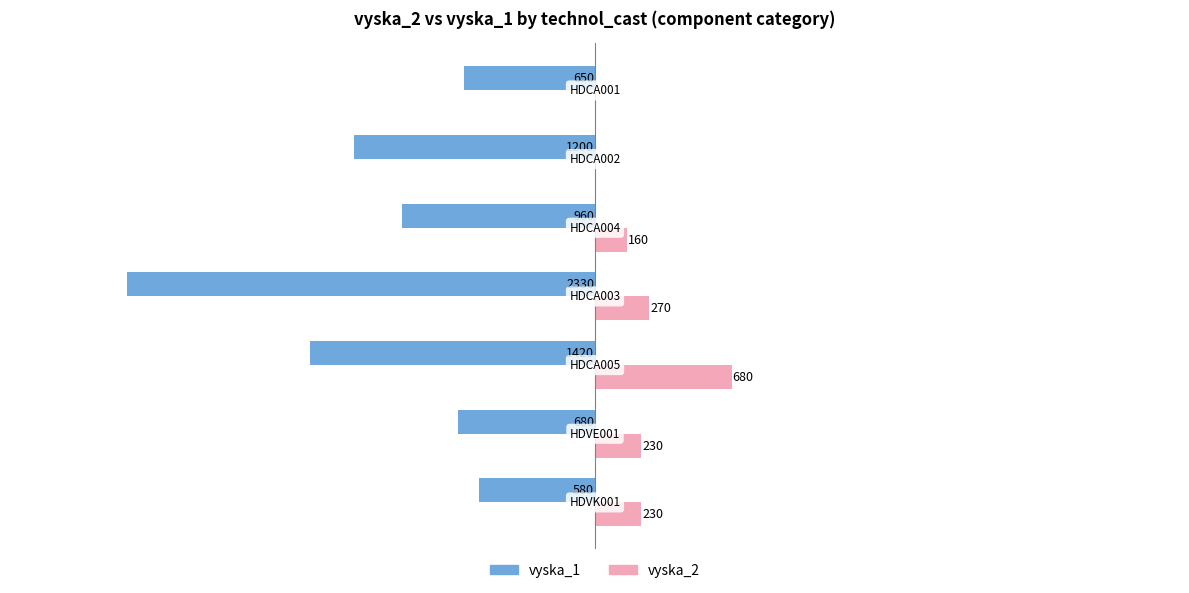

Which series has the largest total across all categories?

vyska_2